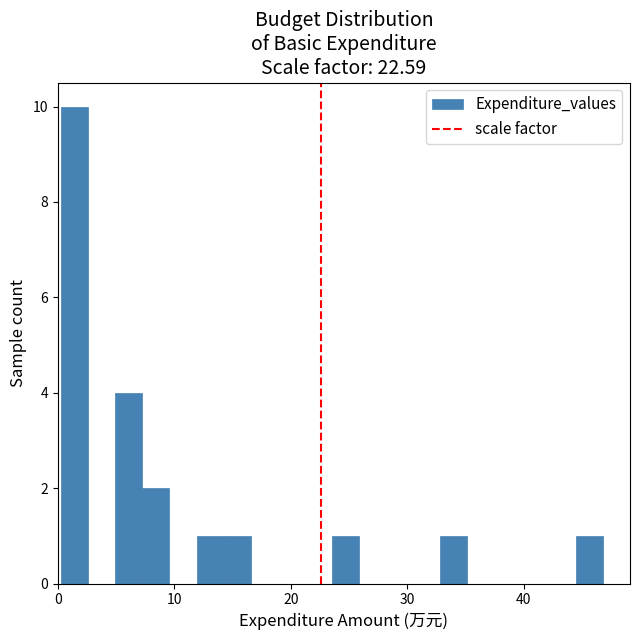

Read against the x-axis, roughly where is the centre of the tallest bar?

1